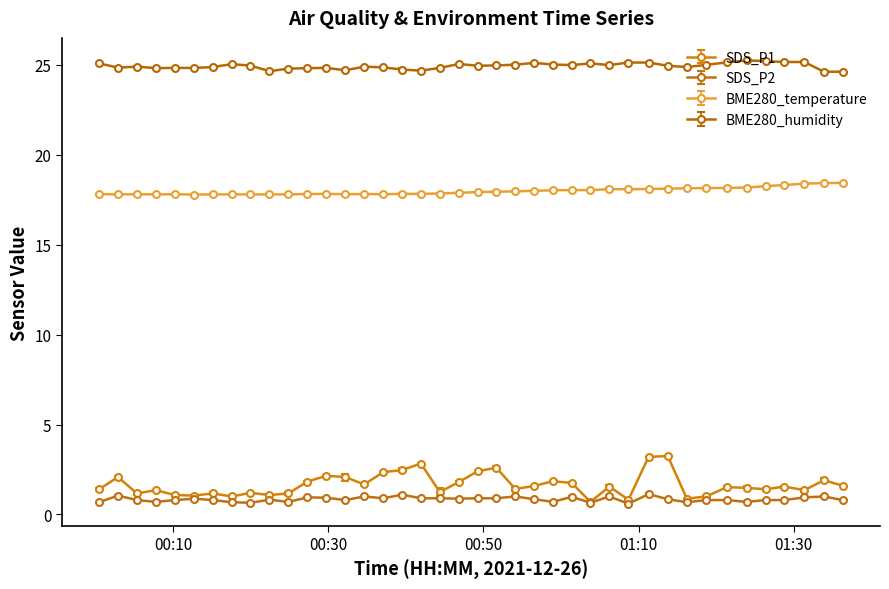

What are all the series names shown in the legend?

SDS_P1, SDS_P2, BME280_temperature, BME280_humidity